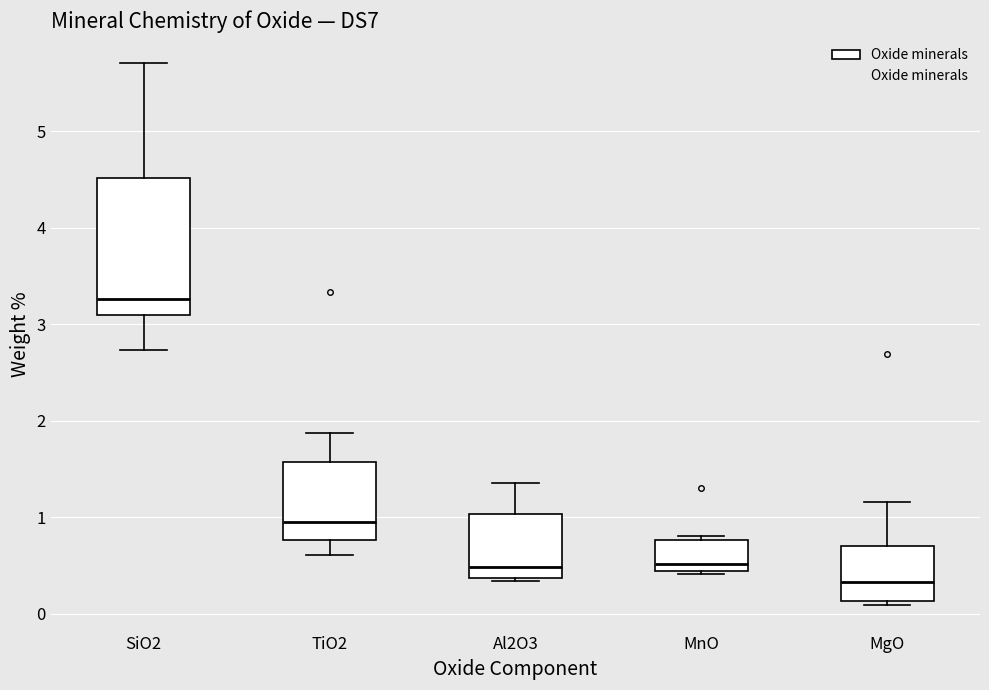

Where does the lower whisker of the box for SiO2 end on the y-axis? The values are not printed on the chart, so give them approximately, as read against the axis.

2.7